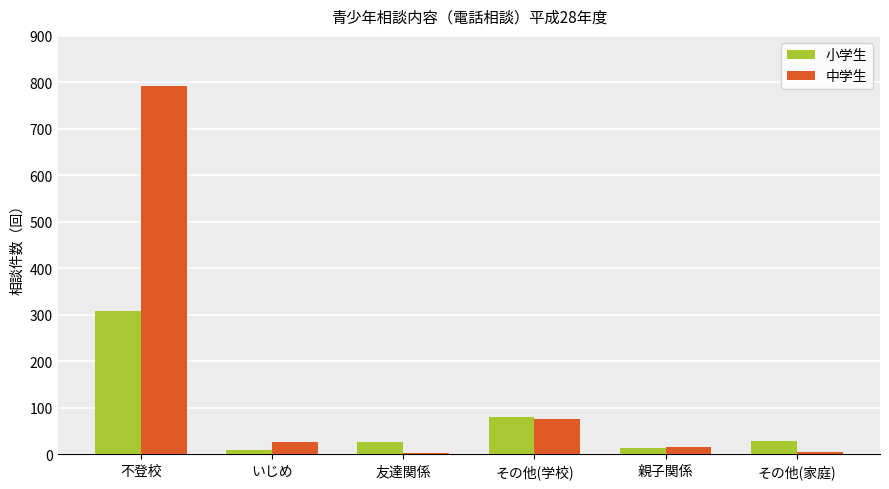

What is the difference between the 小学生 values at その他(学校) and いじめ?

71